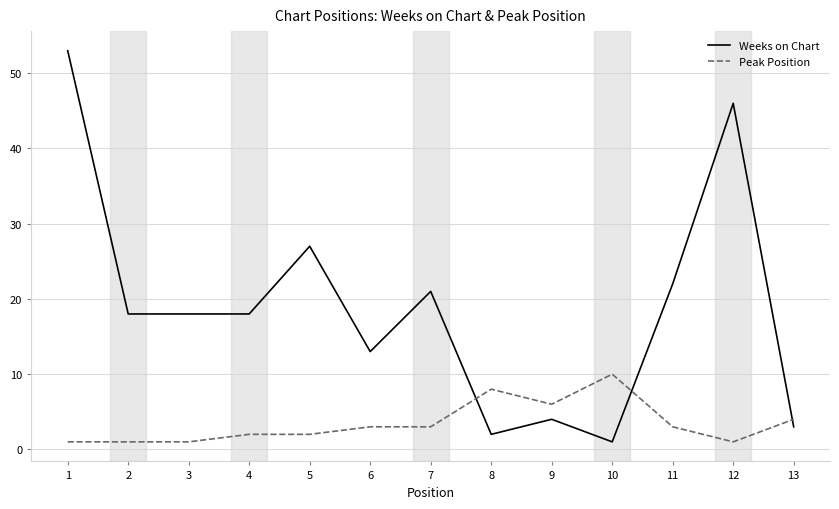

Which series changed the most between 3 and 11?

Weeks on Chart